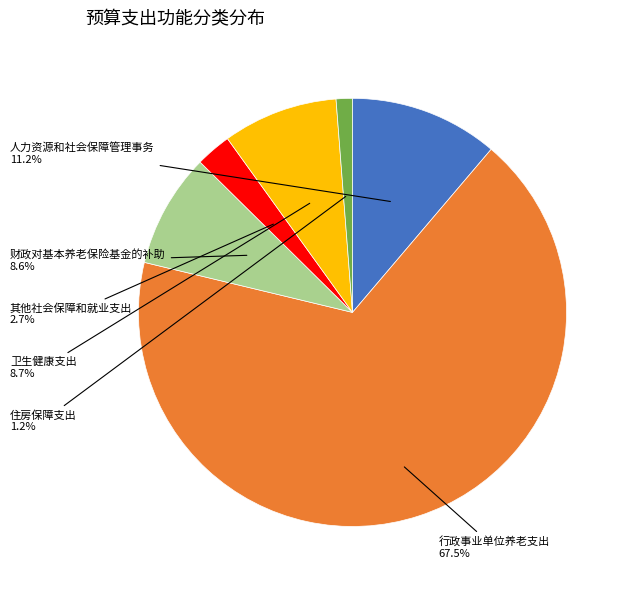

Which slice is the smallest?

住房保障支出